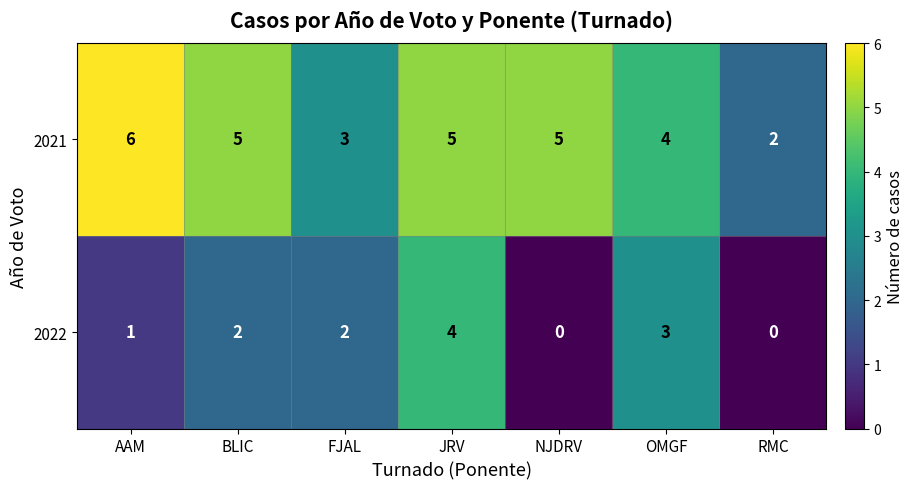

Which series has the largest total across all categories?

2021